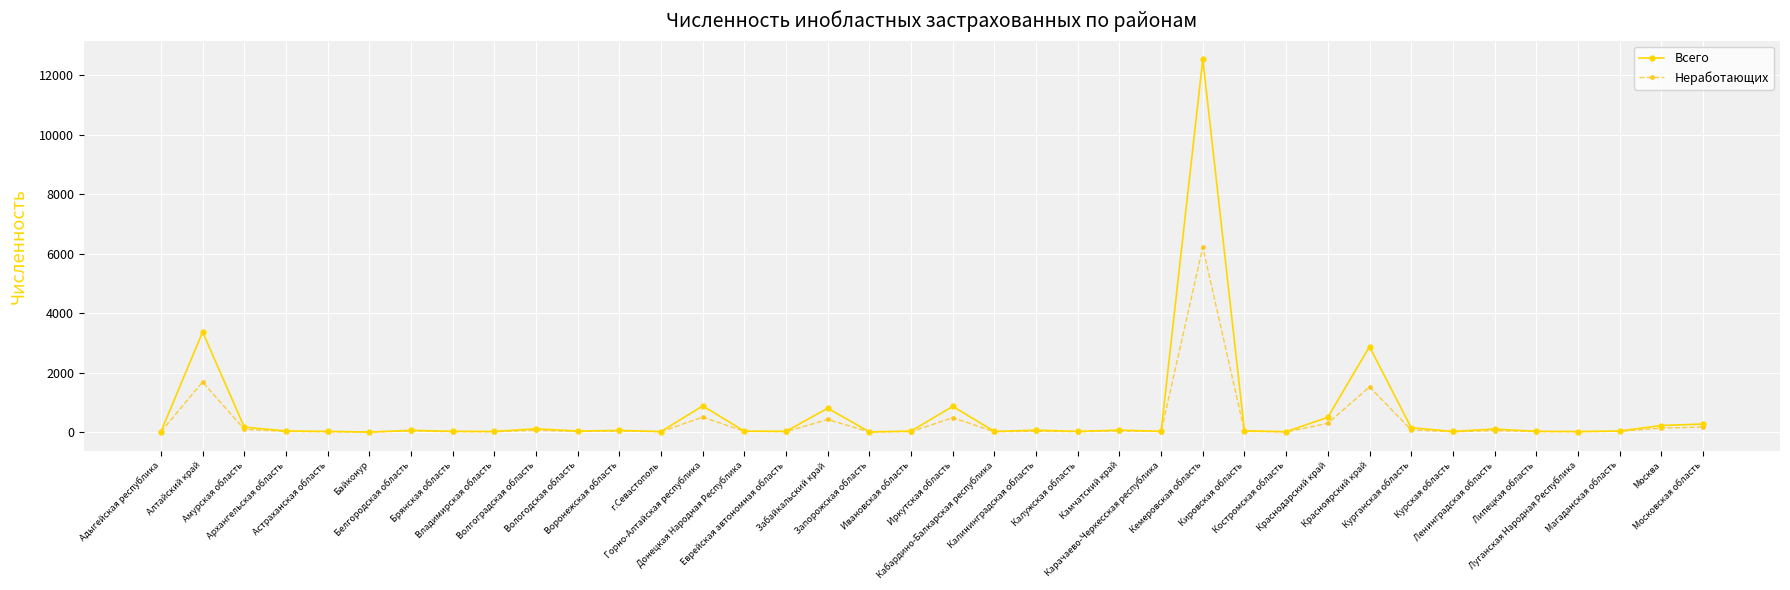

Rank the series by their maximum value, from lowest to highest.

Неработающих, Всего